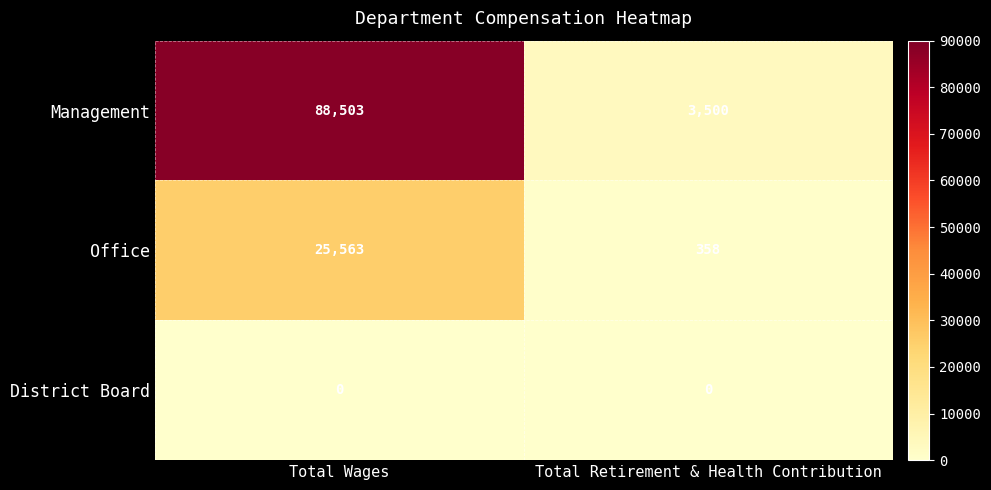

At which category does the chart reach its peak across all series?

Total Wages